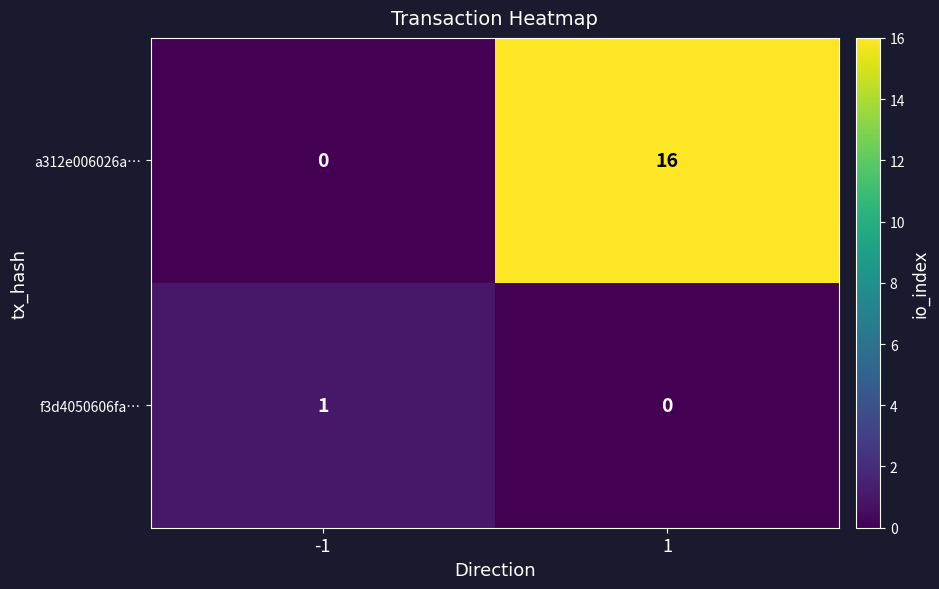

Which series has the widest spread of values?

a312e006026a…